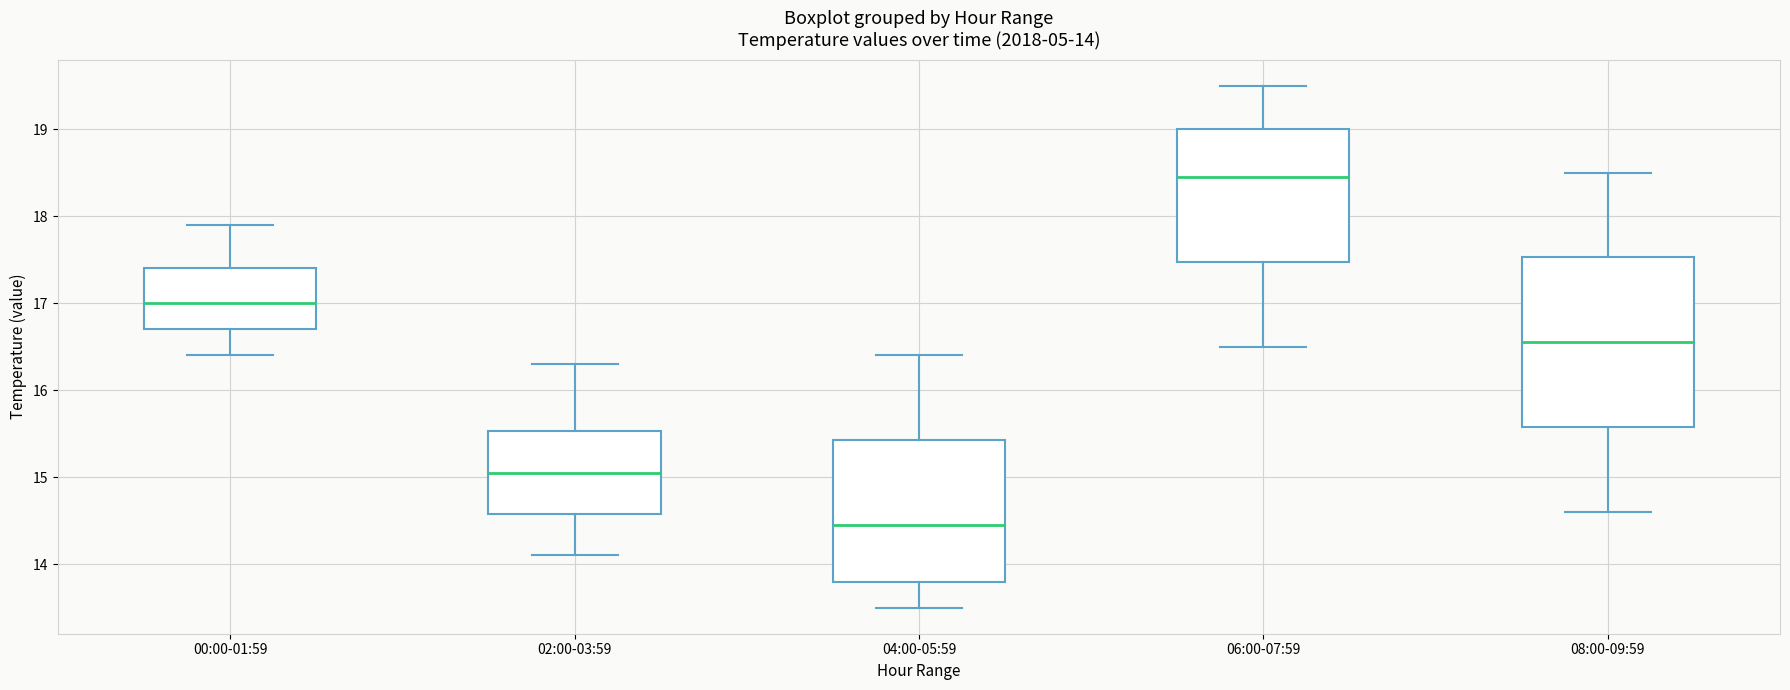

Which box is the tallest, from its lower edge to its upper edge?

08:00-09:59